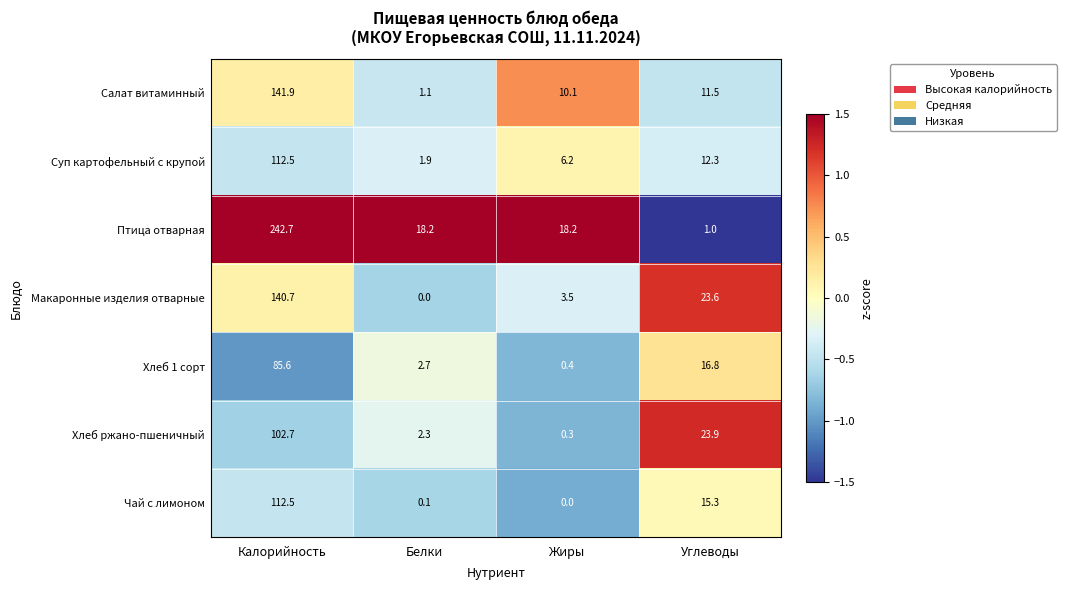

Which series has the largest total across all categories?

Птица отварная